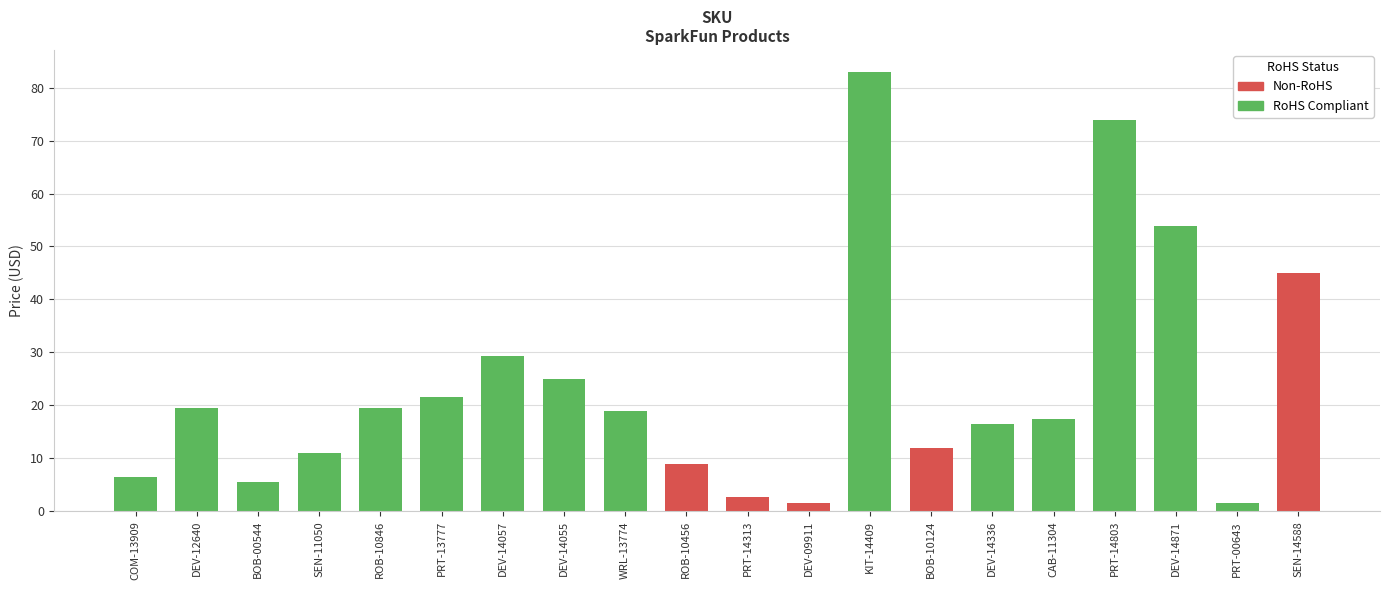

The chart shows a value of 8.9 at ROB-10456. True or false?

True